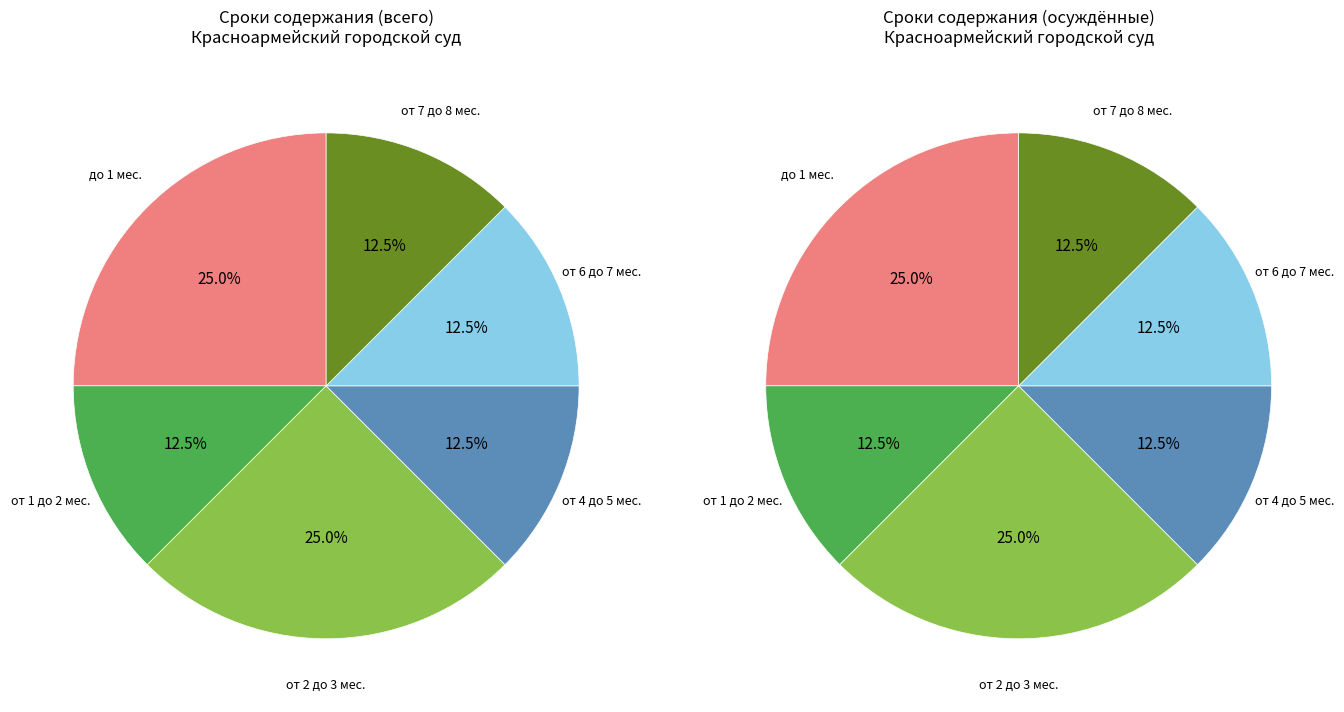

To the nearest percent, what is the difference between the от 2 до 3 мес. and от 4 до 5 мес. slice percentages?

12%